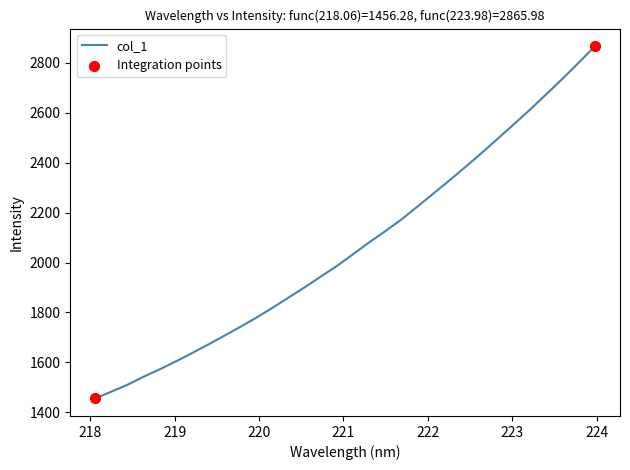

What is the smallest value displayed?

1456.3